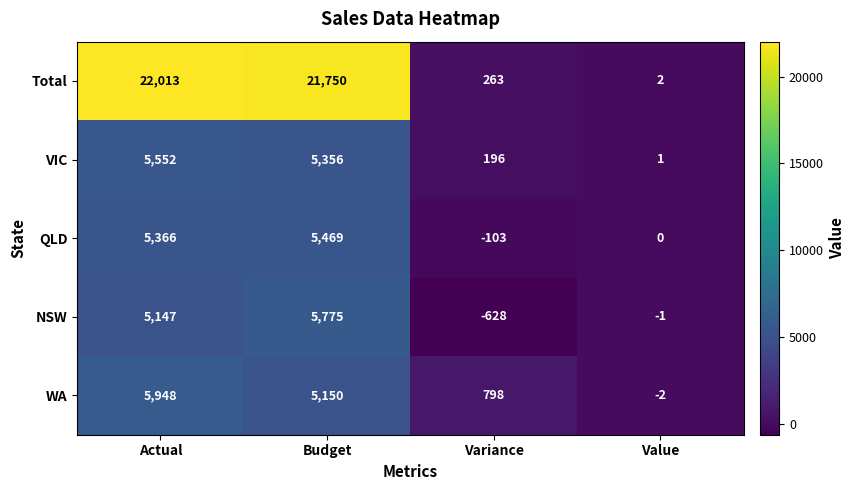

At Variance, list the series in order from largest to smallest.

WA, Total, VIC, QLD, NSW